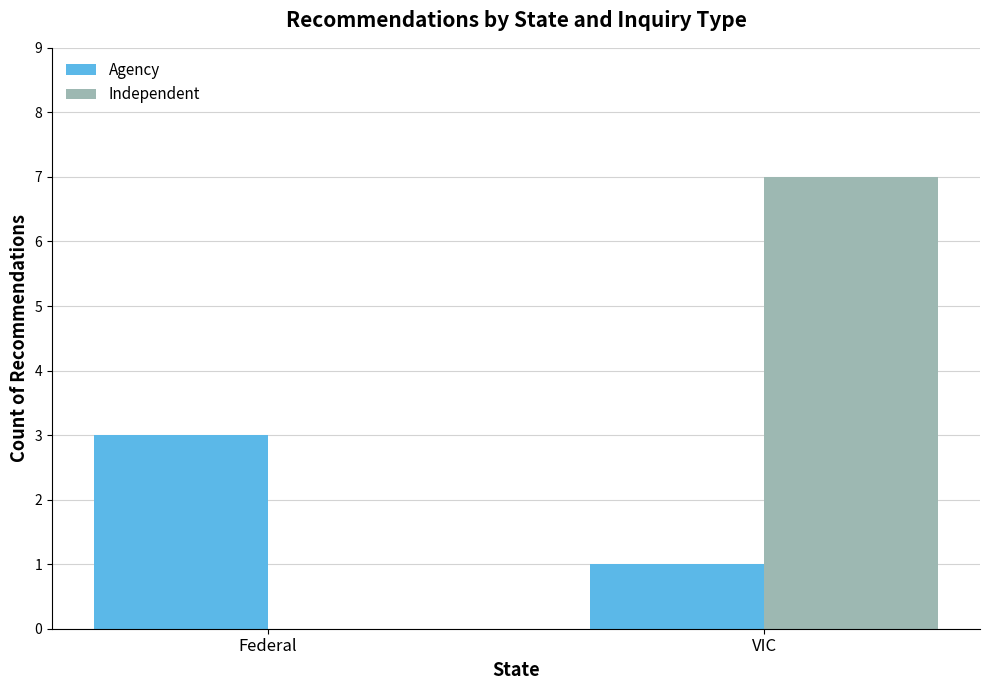

What is the highest value of the Independent series?

7